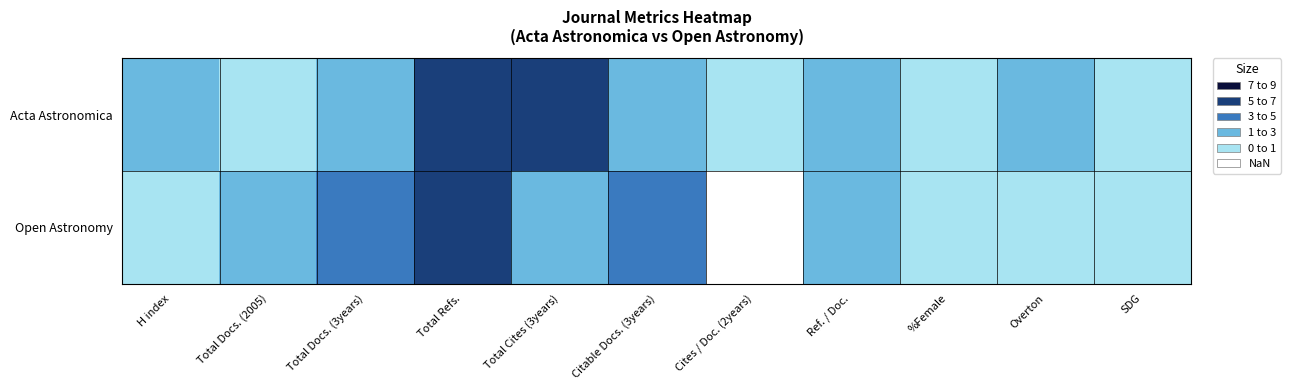

Reading left to right, extract all data points from this chart.

Acta Astronomica: H index=4.0	Total Docs. (2005)=2.0	Total Docs. (3years)=4.0	Total Refs.=8.5	Total Cites (3years)=7.5	Citable Docs. (3years)=4.0	Cites / Doc. (2years)=2.0	Ref. / Doc.=4.0	%Female=2.0	Overton=4.0	SDG=2.0
Open Astronomy: H index=2.0	Total Docs. (2005)=4.0	Total Docs. (3years)=6.0	Total Refs.=8.5	Total Cites (3years)=4.0	Citable Docs. (3years)=6.0	Cites / Doc. (2years)=0.5	Ref. / Doc.=4.0	%Female=2.0	Overton=2.0	SDG=2.0